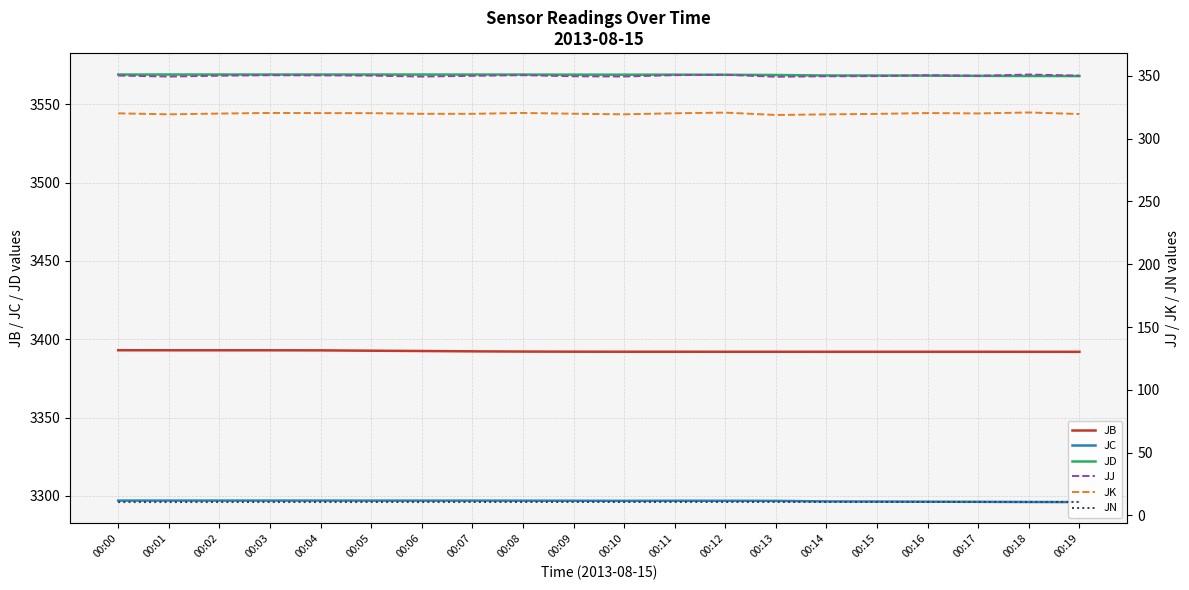

Reading right to left, what are all the values shown in this chart?

JB: 3392.0	3392.0	3392.0	3392.0	3392.0	3392.0	3392.0	3392.0	3392.0	3392.0	3392.1	3392.1	3392.3	3392.5	3392.7	3392.9	3392.9	3393.0	3393.0	3393.0
JC: 3296.0	3296.1	3296.2	3296.3	3296.4	3296.5	3296.8	3296.9	3296.9	3296.8	3296.9	3296.9	3297.0	3297.0	3297.0	3297.0	3297.0	3297.0	3297.0	3297.0
JD: 3568.0	3568.1	3568.2	3568.3	3568.4	3568.4	3568.7	3568.8	3568.9	3568.9	3568.9	3569.0	3569.0	3569.0	3569.0	3569.0	3569.0	3569.0	3569.0	3569.0
JJ: 350.2	351.1	350.1	350.5	349.8	349.7	349.3	350.9	350.6	349.5	349.7	350.6	350.1	349.5	350.2	350.4	350.5	350.1	349.5	350.3
JK: 319.6	320.9	320.1	320.4	319.7	319.4	318.9	320.8	320.2	319.4	319.9	320.5	319.8	319.8	320.3	320.4	320.5	320.0	319.4	320.2
JN: 10.7	10.7	10.7	10.7	10.7	10.7	10.6	10.6	10.6	10.6	10.6	10.6	10.6	10.6	10.6	10.6	10.6	10.6	10.6	10.6